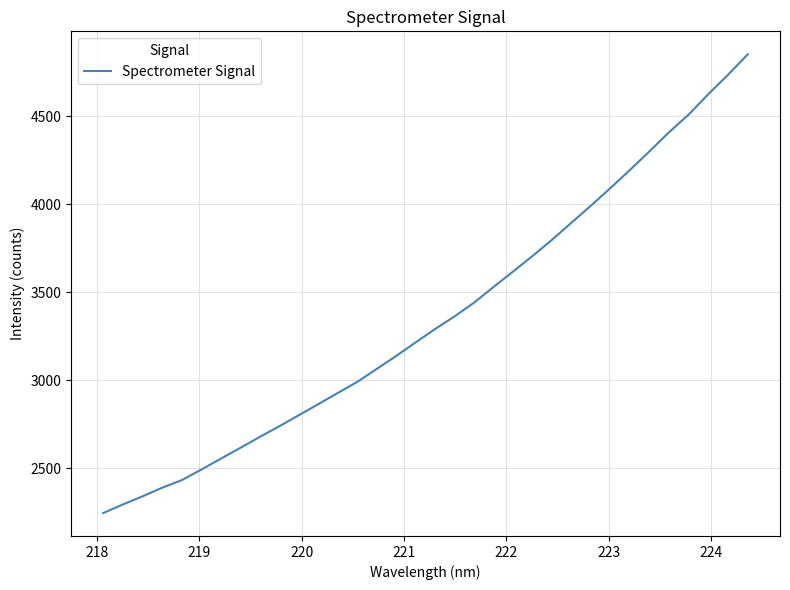

What is the smallest value displayed?

2247.0